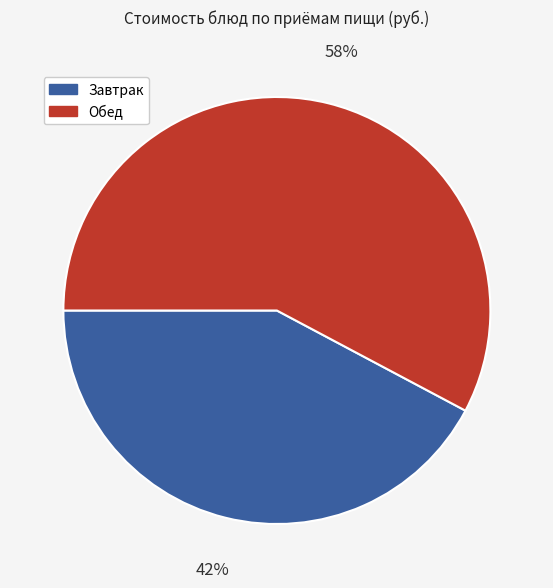

Which slice represents more than half of the pie?

Обед